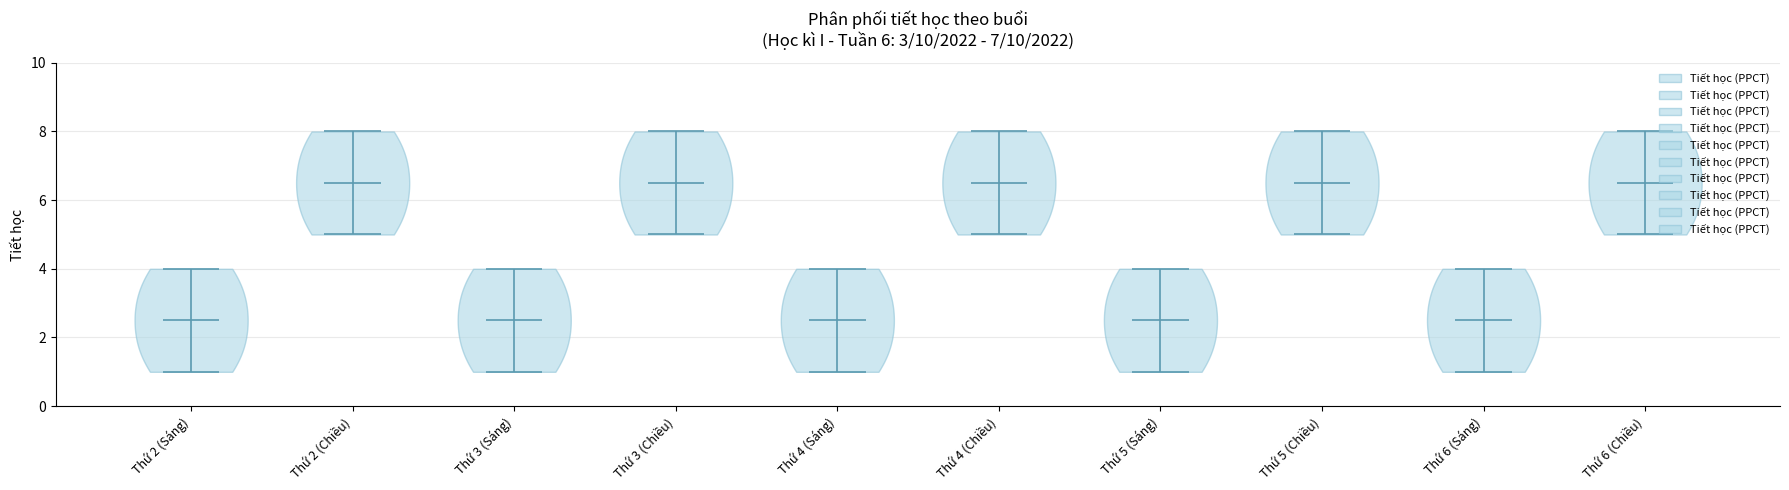

Reading left to right, read every violin against the y-axis: where its median line is, and the lowest and highest points it reaches. The values are not printed on the chart, so give them approximately, as read against the axis.

Thứ 2 (Sáng): median line 2.6, lowest point 1.0, highest point 4.0
Thứ 2 (Chiều): median line 6.6, lowest point 5.0, highest point 8.0
Thứ 3 (Sáng): median line 2.6, lowest point 1.0, highest point 4.0
Thứ 3 (Chiều): median line 6.6, lowest point 5.0, highest point 8.0
Thứ 4 (Sáng): median line 2.6, lowest point 1.0, highest point 4.0
Thứ 4 (Chiều): median line 6.6, lowest point 5.0, highest point 8.0
Thứ 5 (Sáng): median line 2.6, lowest point 1.0, highest point 4.0
Thứ 5 (Chiều): median line 6.6, lowest point 5.0, highest point 8.0
Thứ 6 (Sáng): median line 2.6, lowest point 1.0, highest point 4.0
Thứ 6 (Chiều): median line 6.6, lowest point 5.0, highest point 8.0